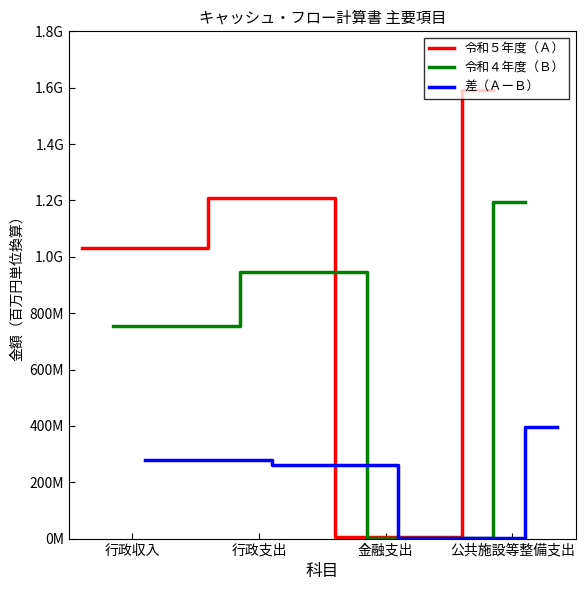

Rank the series by their average value, from highest to lowest.

令和５年度（Ａ）, 令和４年度（Ｂ）, 差（ＡーＢ）